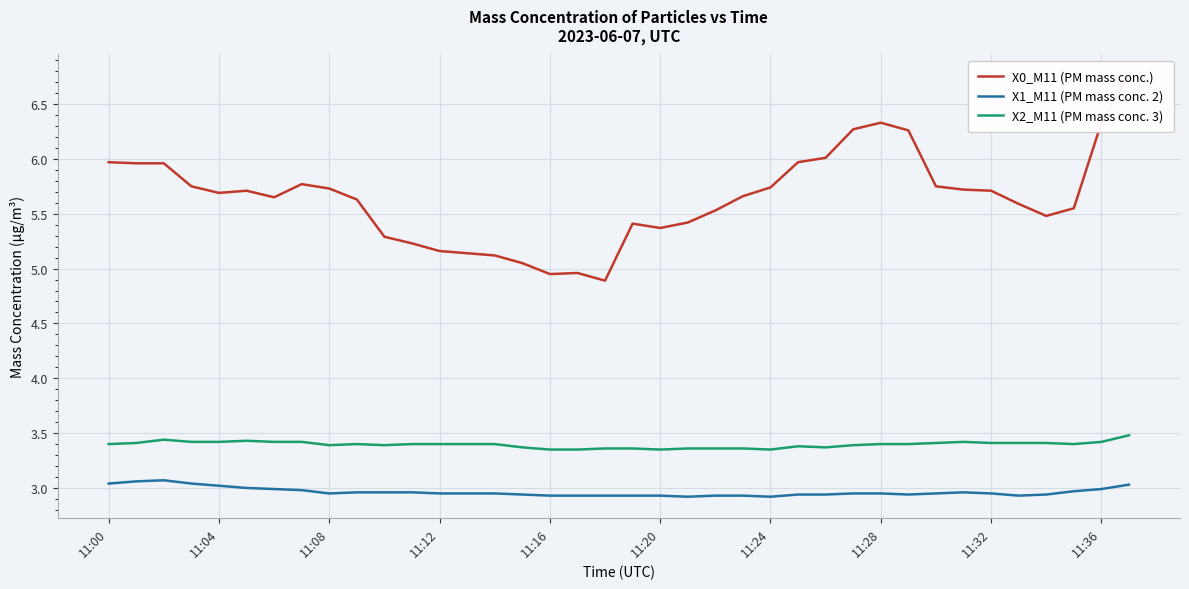

How many lines are shown in the chart?

3